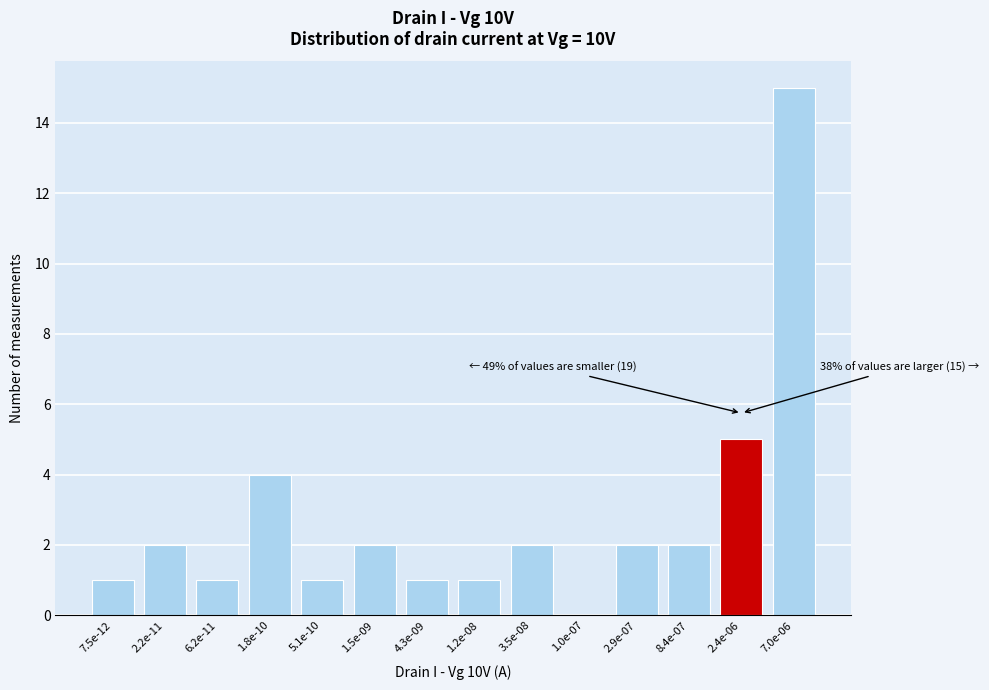

Reading left to right, list all the values displayed in this chart.

7.5e-12=1	2.2e-11=2	6.2e-11=1	1.8e-10=4	5.1e-10=1	1.5e-09=2	4.3e-09=1	1.2e-08=1	3.5e-08=2	1.0e-07=0	2.9e-07=2	8.4e-07=2	2.4e-06=5	7.0e-06=15